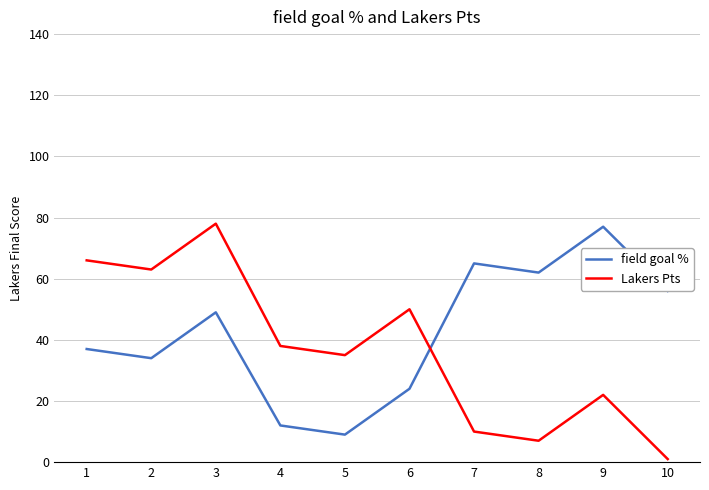

How many categories are shown in the chart?

10